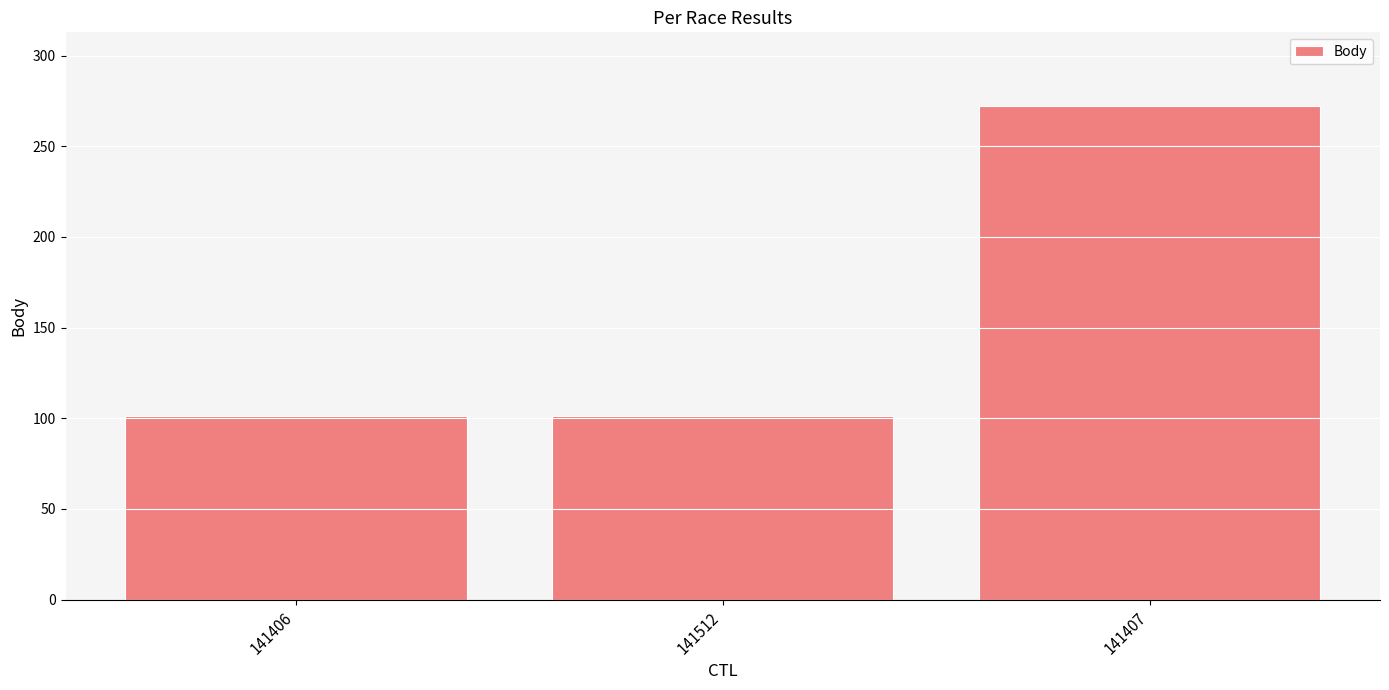

What is the ratio of the value at 141407 to the value at 141406?

2.7